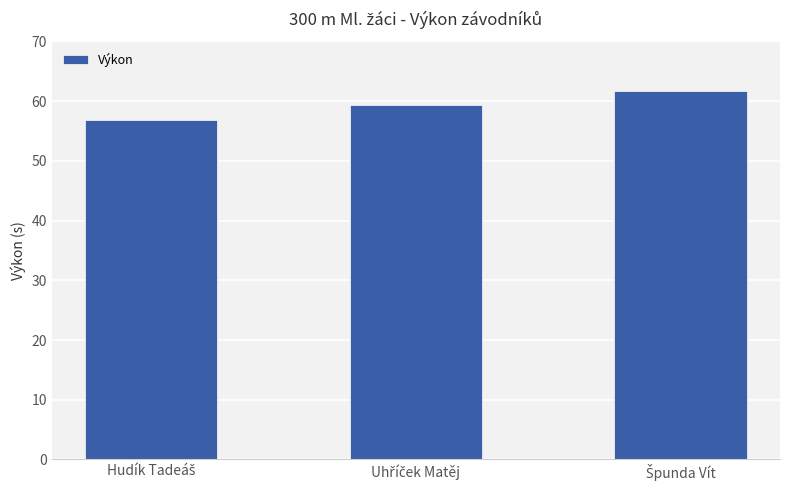

Does the chart contain stacked bars?

No